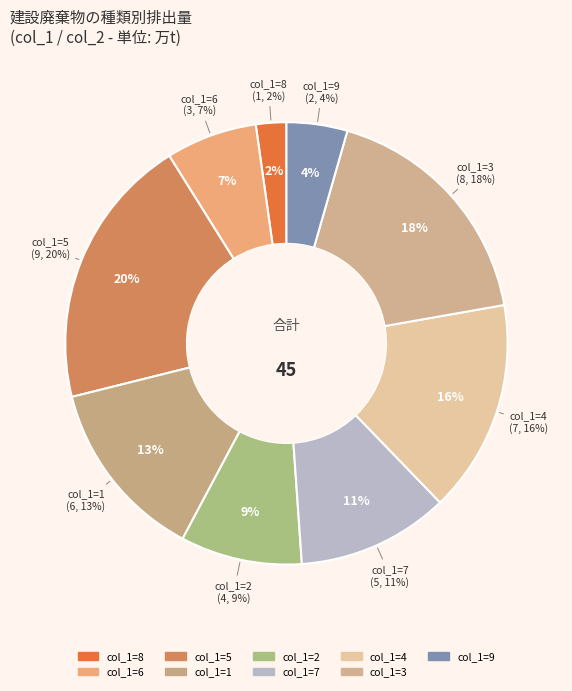

What percentage is the 6 slice, to the nearest percent?

13%